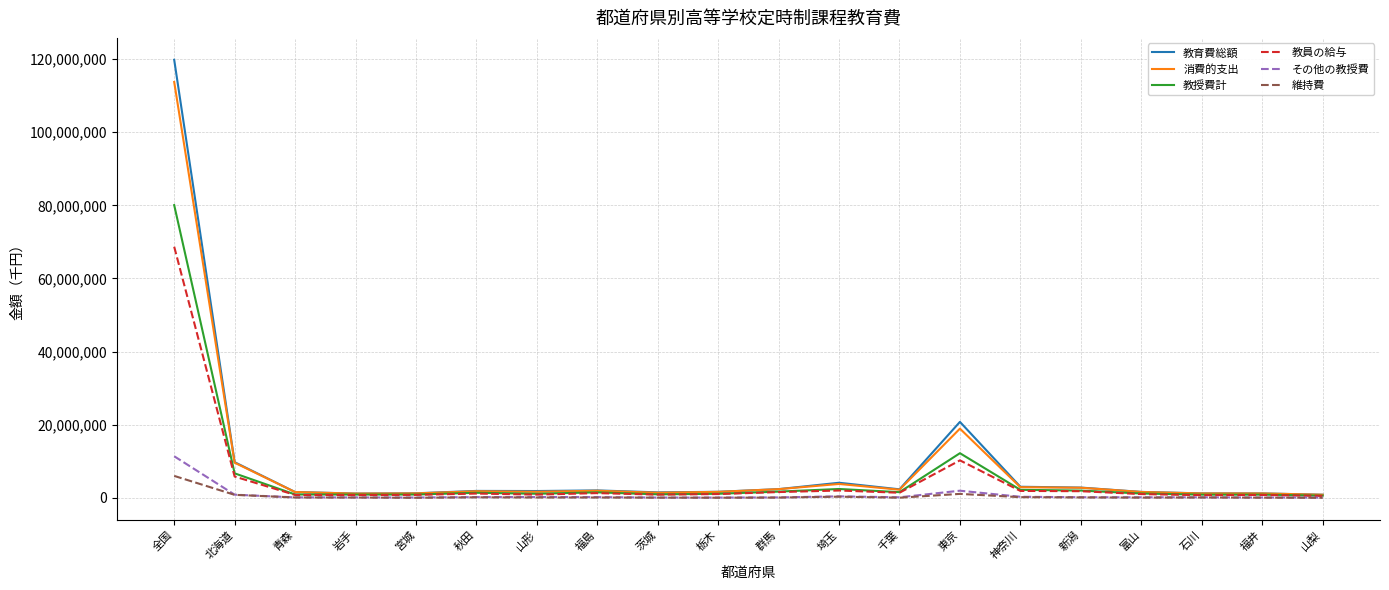

What is the highest value of the その他の教授費 series?

11377768